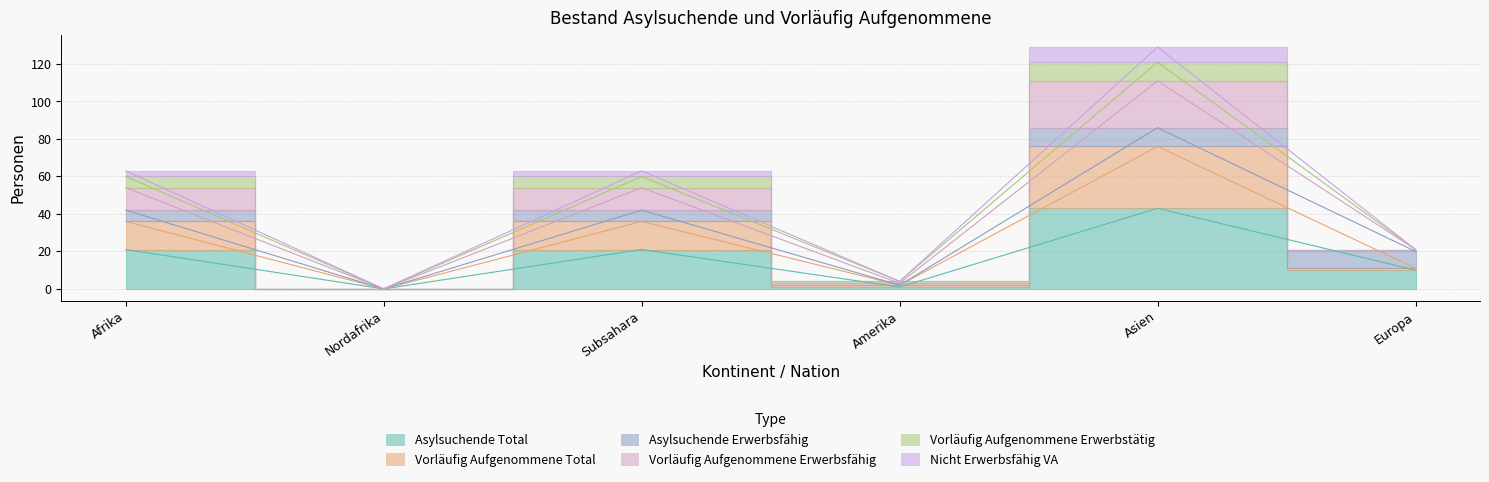

What is the difference between the maximum and minimum values in the Vorläufig Aufgenommene Total series?

76